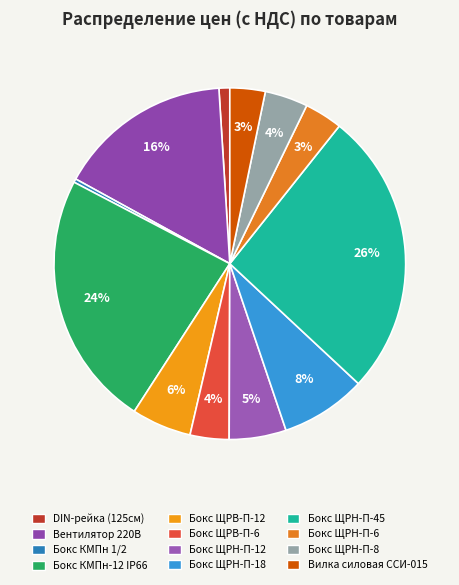

To the nearest percent, what portion does Бокс КМПн-12 IP66 represent?

24%